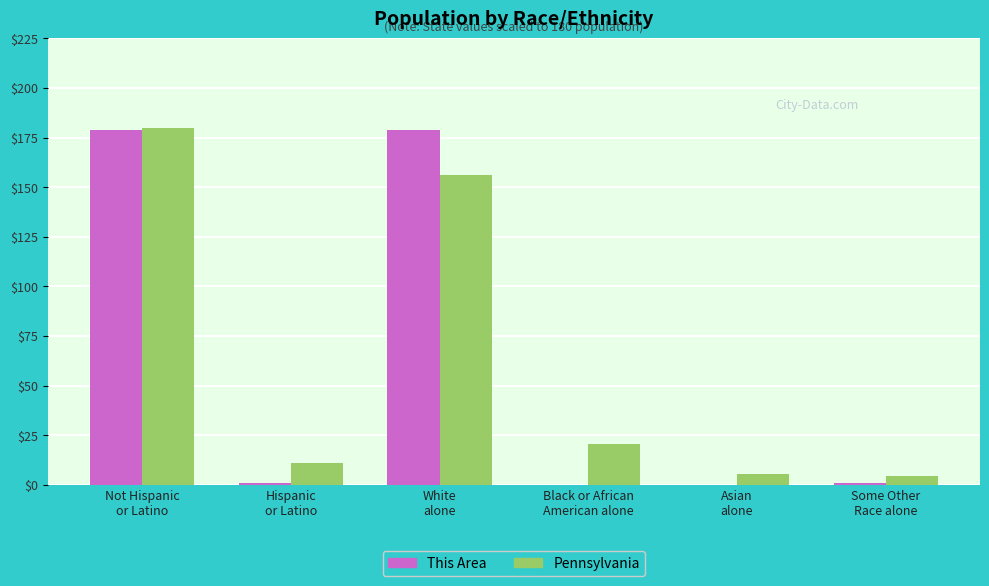

What is the average value of the This Area series?

60.0